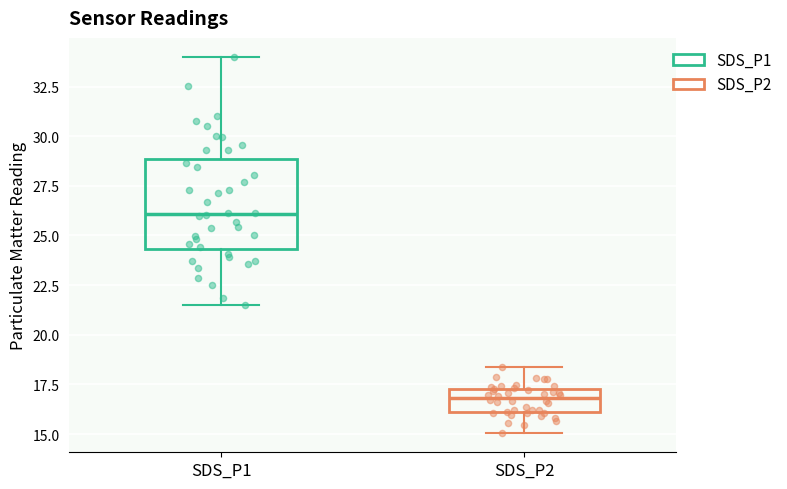

Which box has the lowest median line?

SDS_P2